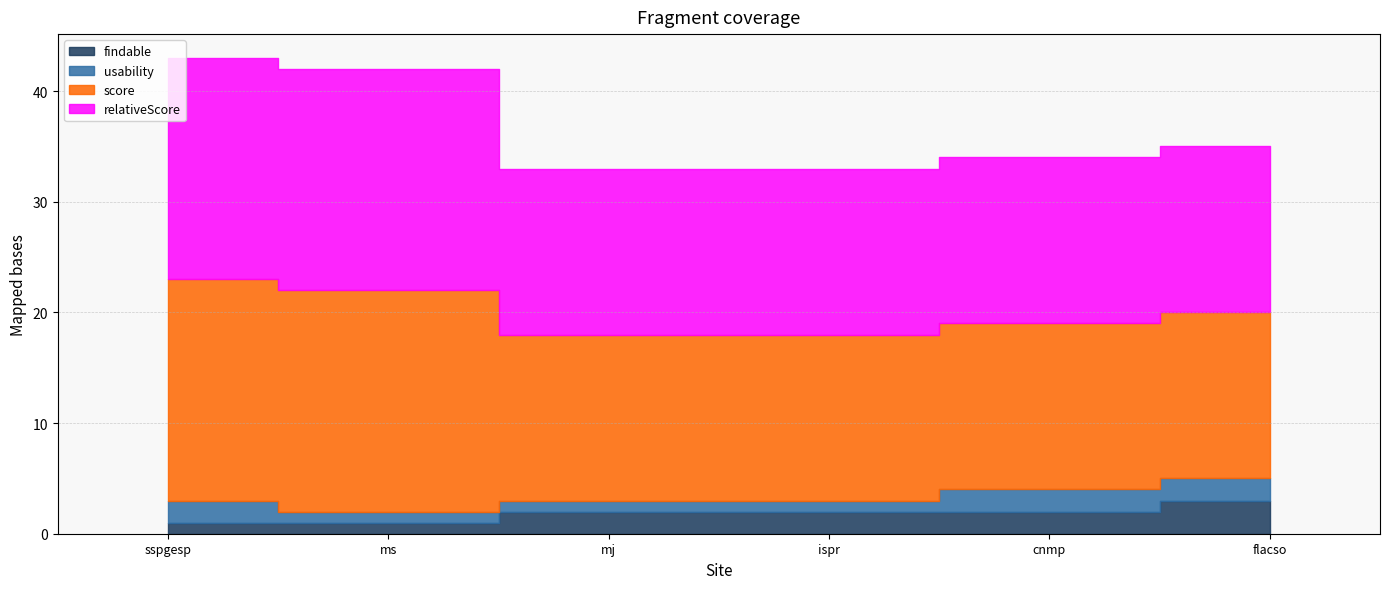

Rank the series at sspgesp from lowest to highest value.

findable, usability, score, relativeScore